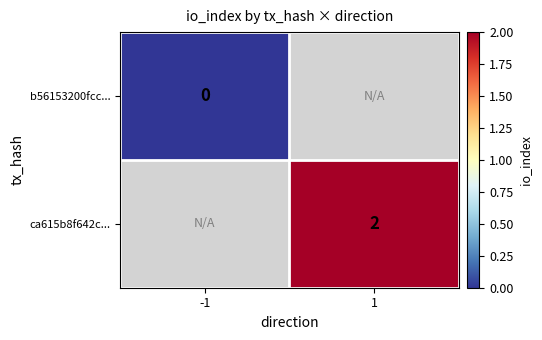

At how many categories does at least one series exceed 1?

1